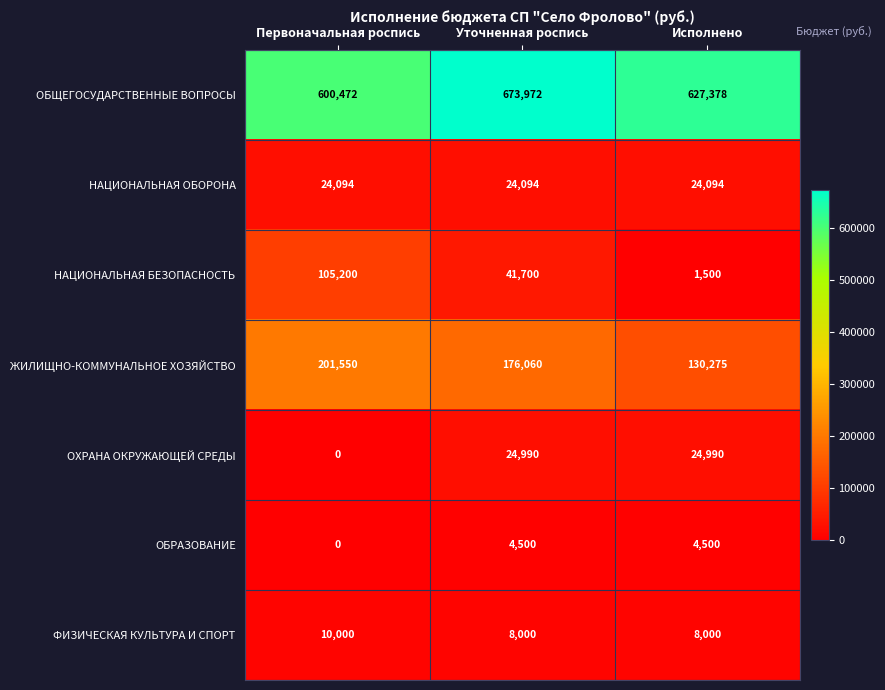

List the series in order of their peak value, lowest first.

ОБРАЗОВАНИЕ, ФИЗИЧЕСКАЯ КУЛЬТУРА И СПОРТ, НАЦИОНАЛЬНАЯ ОБОРОНА, ОХРАНА ОКРУЖАЮЩЕЙ СРЕДЫ, НАЦИОНАЛЬНАЯ БЕЗОПАСНОСТЬ, ЖИЛИЩНО-КОММУНАЛЬНОЕ ХОЗЯЙСТВО, ОБЩЕГОСУДАРСТВЕННЫЕ ВОПРОСЫ